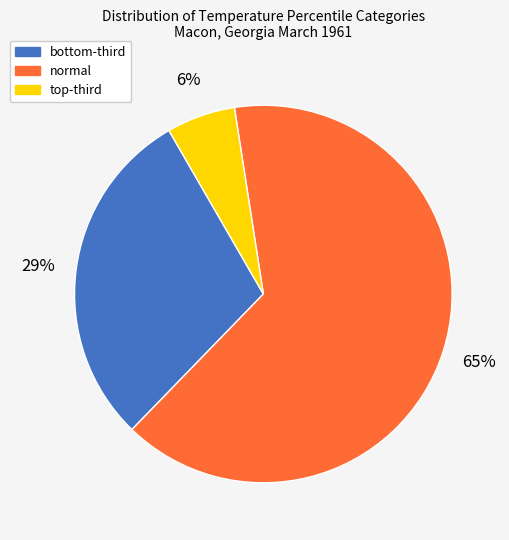

Which category has the smallest portion of the pie?

top-third